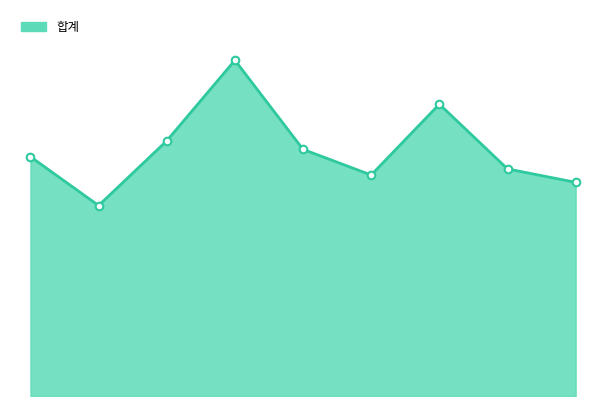

Is this an area chart (filled region under the line)?

Yes